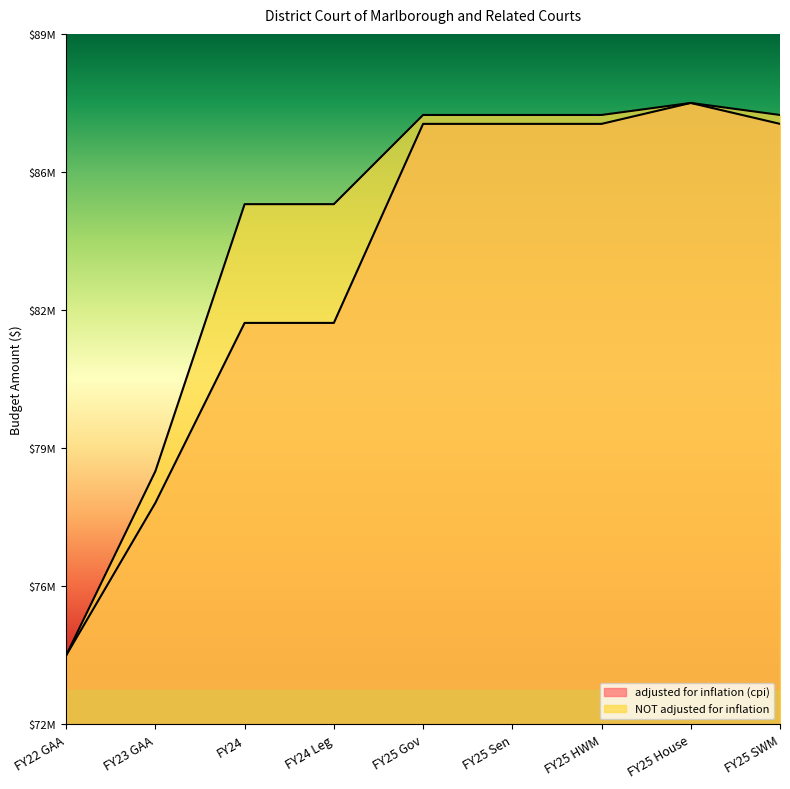

At which label is NOT adjusted for inflation closest to 0?

FY22 GAA